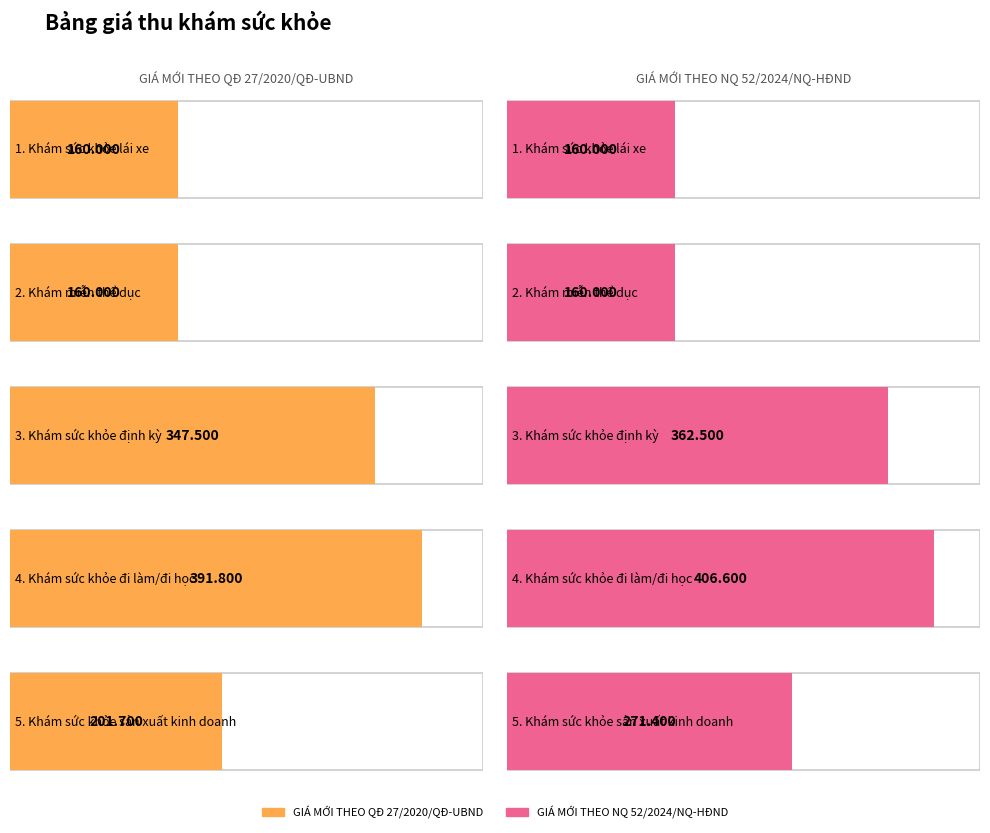

What are all the series names shown in the legend?

GIÁ MỚI THEO QĐ 27/2020/QĐ-UBND, GIÁ MỚI THEO NQ 52/2024/NQ-HĐND